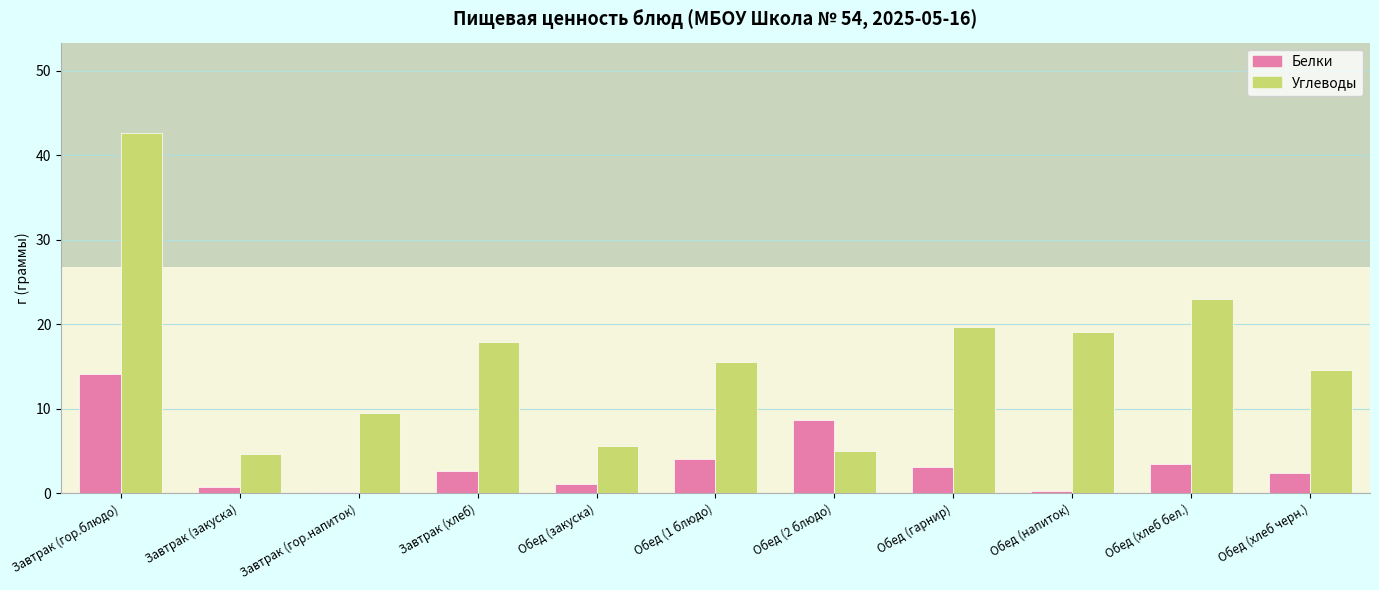

How many bars are there in total?

22